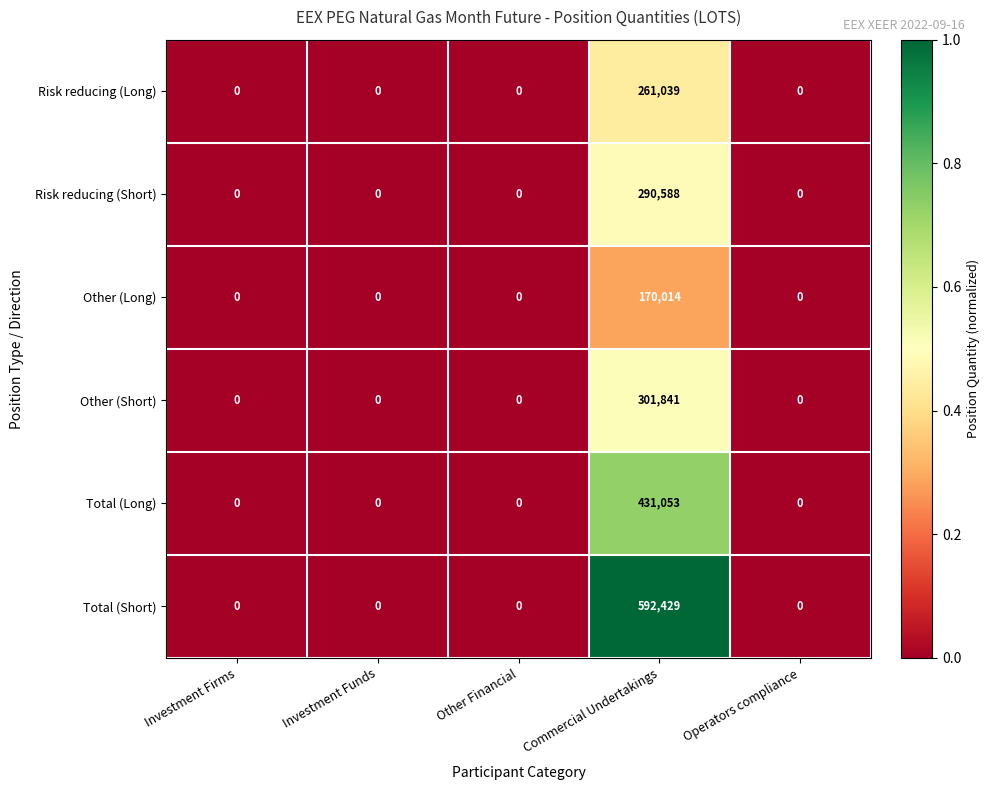

Is it true that Risk reducing (Short) equals -124028 at Investment Funds?

False